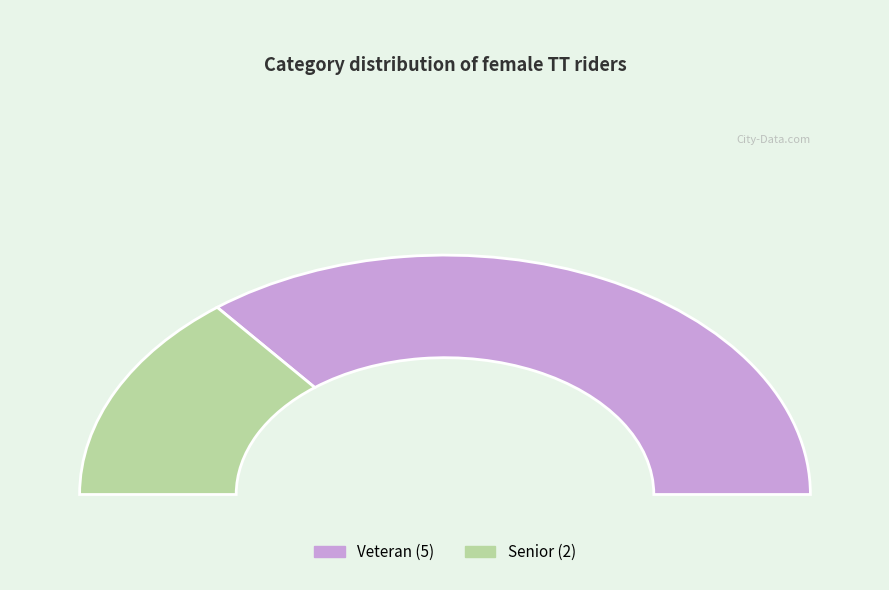

True or false: Veteran accounts for 71% of the total.

True